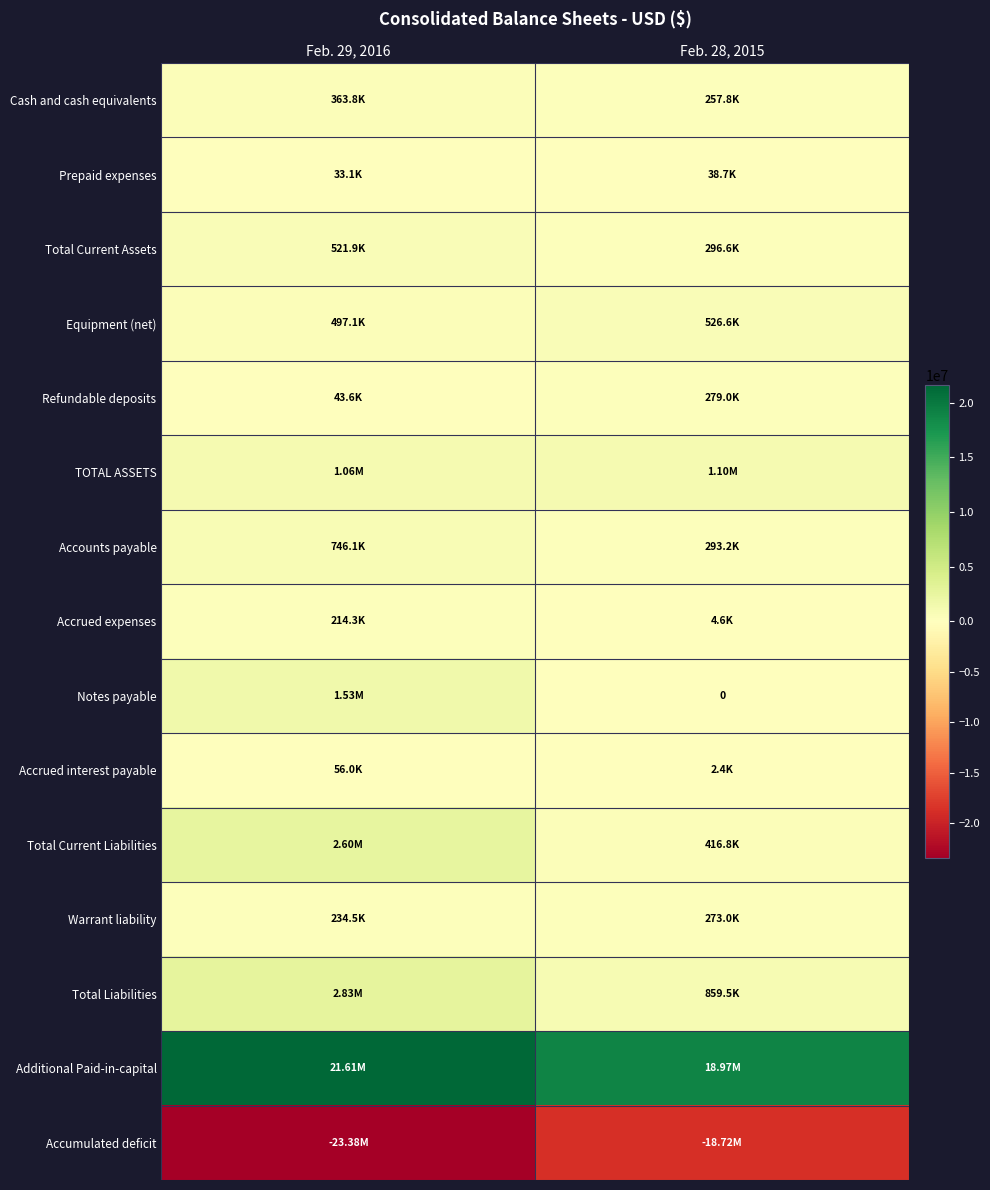

The value of Warrant liability at Feb. 28, 2015 is 78473. True or false?

False